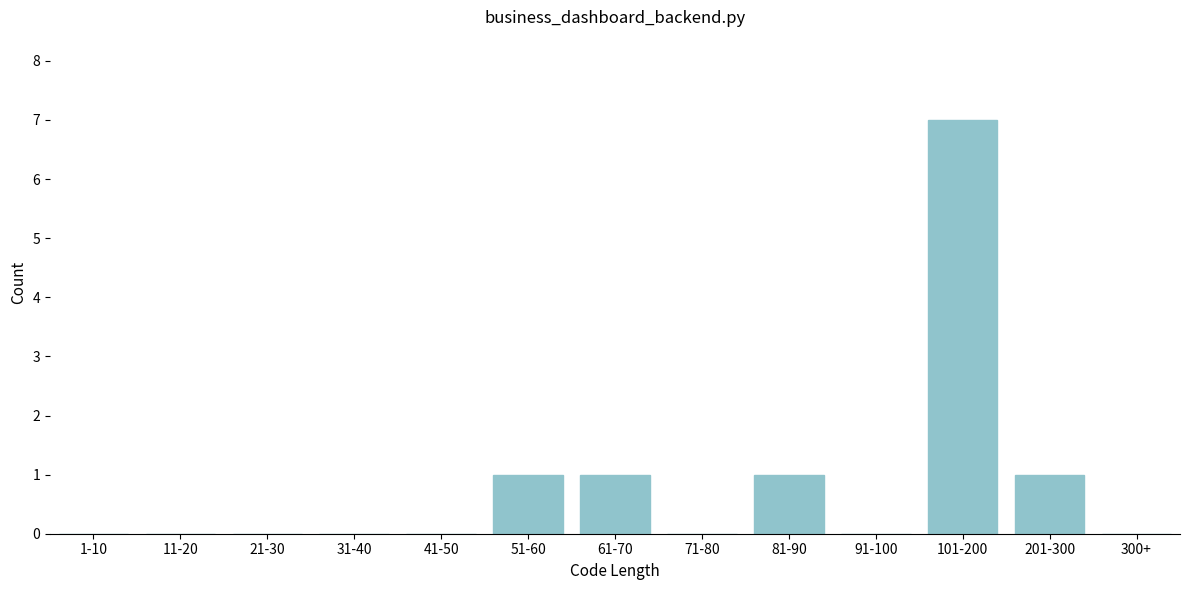

Reading left to right, list all the values displayed in this chart.

1-10=0	11-20=0	21-30=0	31-40=0	41-50=0	51-60=1	61-70=1	71-80=0	81-90=1	91-100=0	101-200=7	201-300=1	300+=0